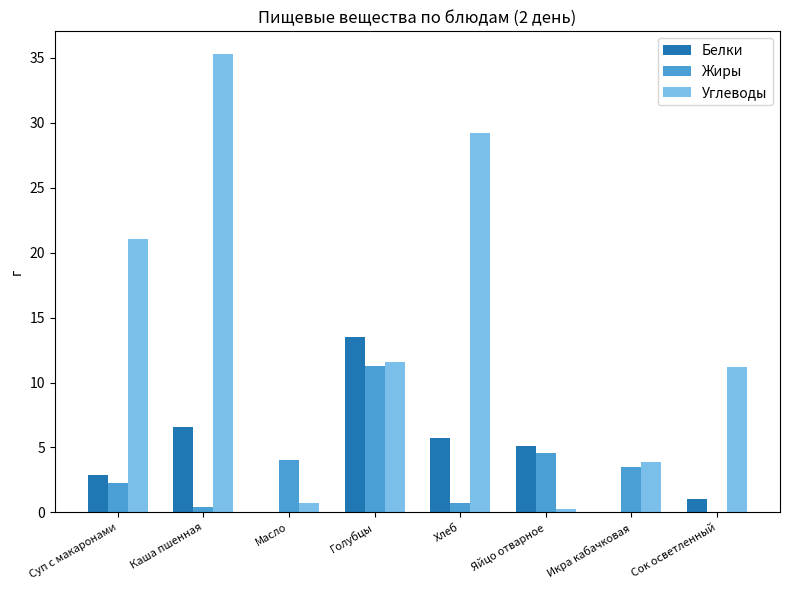

What is the total value across all series at Хлеб?

35.7